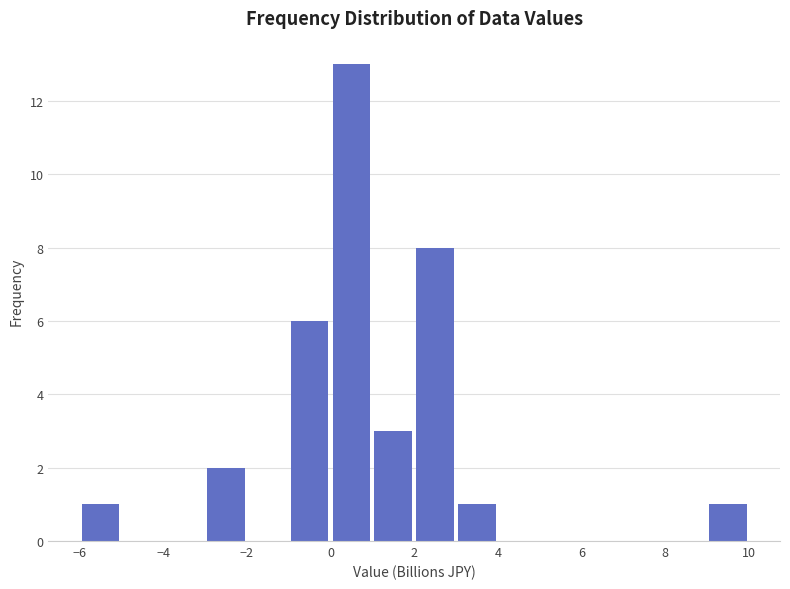

Reading left to right, transcribe this chart: for each bar, give the range it covers on the x-axis and its height. The values are not printed on the chart, so give them approximately, as read against the axis.

-6 to -5: 1
-5 to -4: 0
-4 to -3: 0
-3 to -2: 2
-2 to -1: 0
-1 to 0: 6
0 to 1: 13
1 to 2: 3
2 to 3: 8
3 to 4: 1
4 to 5: 0
5 to 6: 0
6 to 7: 0
7 to 8: 0
8 to 9: 0
9 to 10: 1